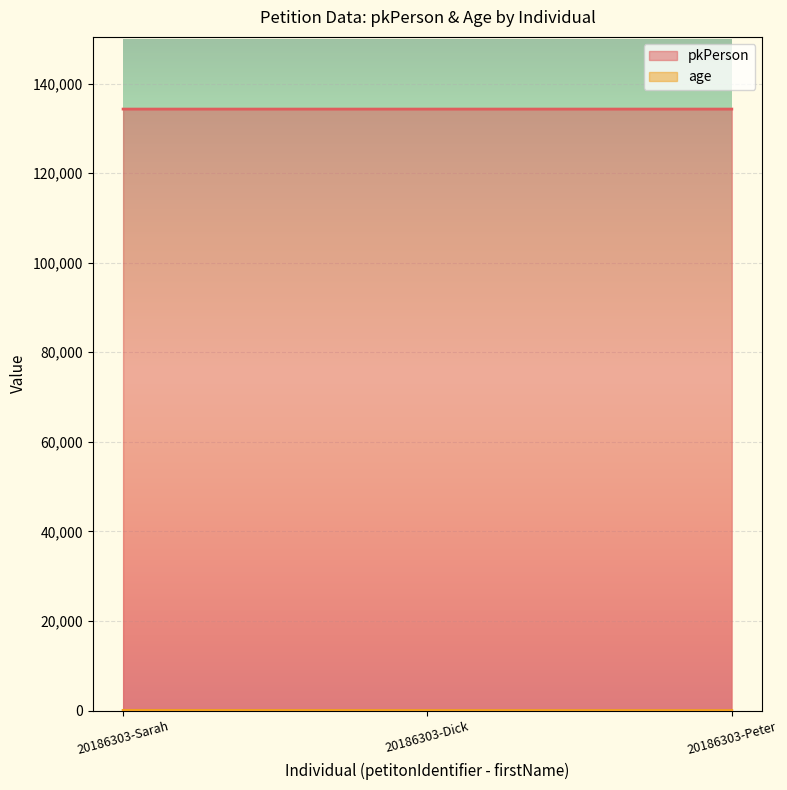

What is the sum of all pkPerson values?

402885